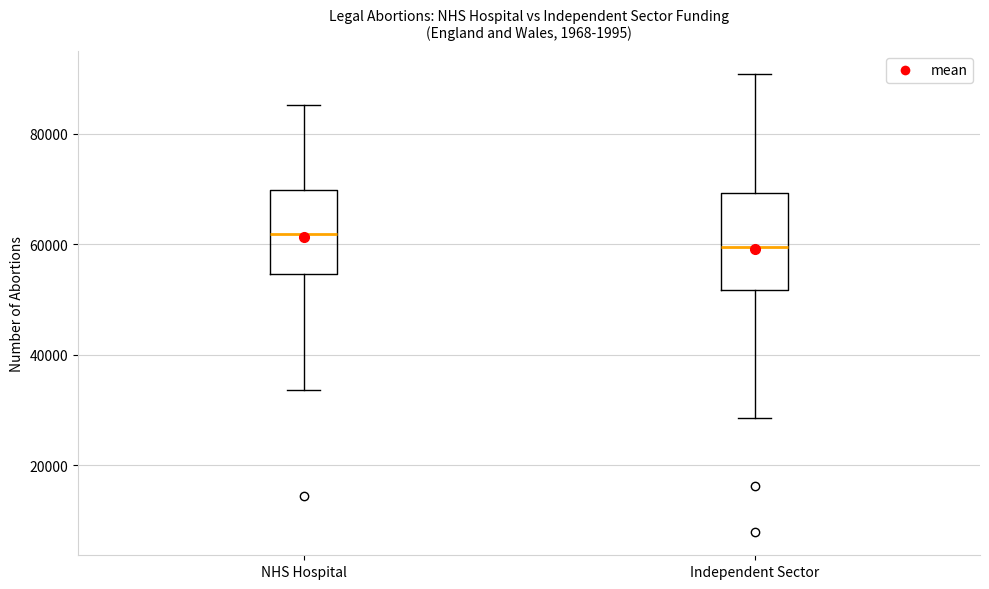

Which box's median line is the highest?

NHS Hospital